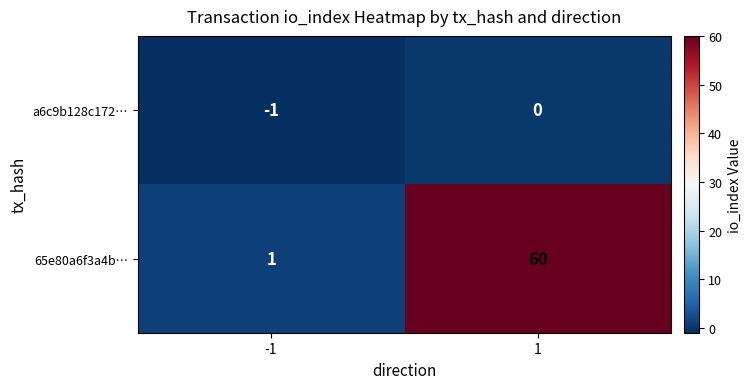

What value does the 65e80a6f3a4b… series have at 1, to the nearest 5?

60